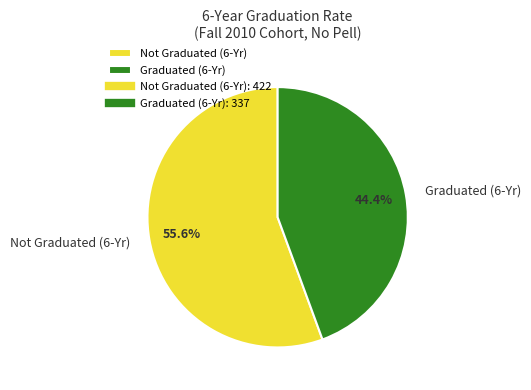

Approximately how many times larger is the value at Graduated (6-Yr) compared to Not Graduated (6-Yr)?

0.8